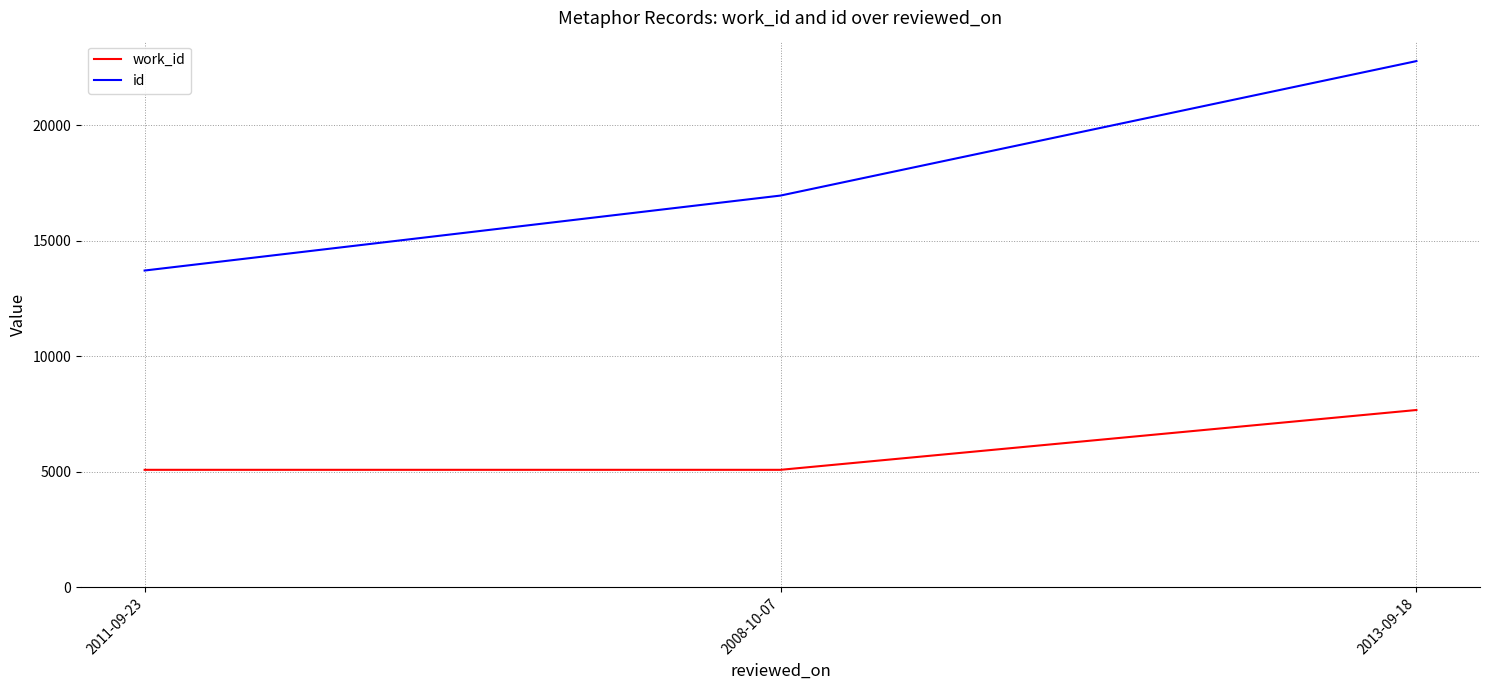

What is the difference between the maximum and minimum values in the work_id series?

2589